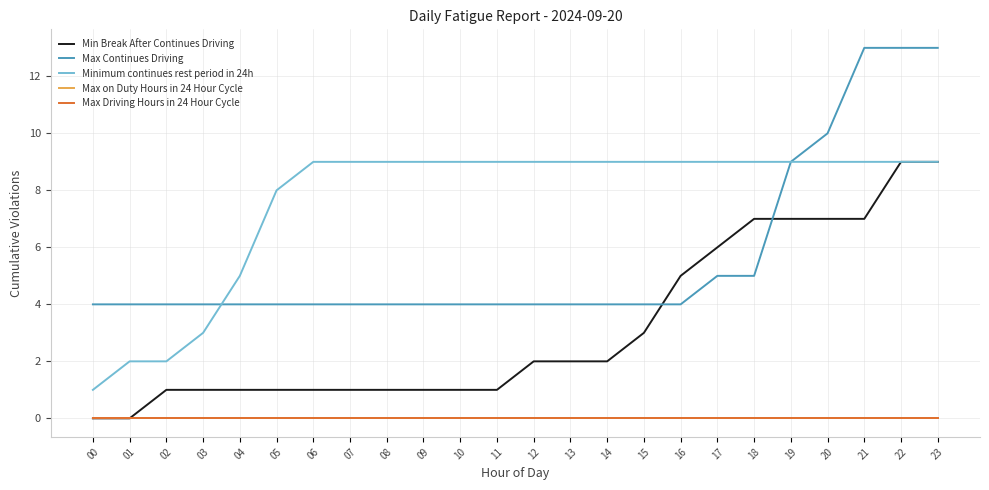

Does the chart have visible grid lines?

Yes